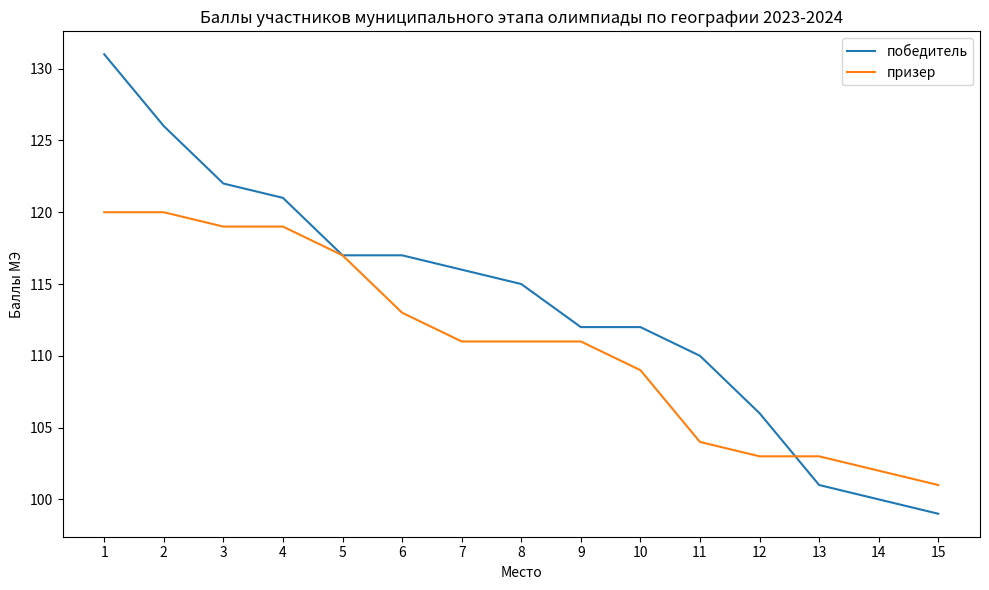

The value of победитель at 13 is 101. True or false?

True